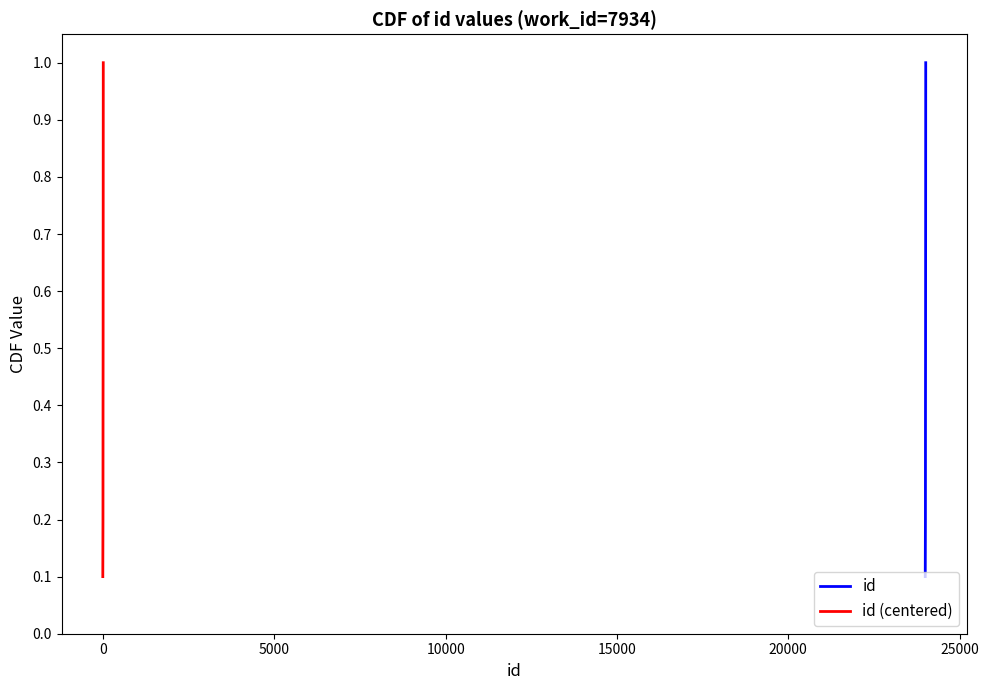

Reading left to right, list all the values displayed in this chart.

id: 0.1	0.2	0.3	0.4	0.5	0.6	0.7	0.8	0.9	1.0
id (centered): 0.1	0.2	0.3	0.4	0.5	0.6	0.7	0.8	0.9	1.0